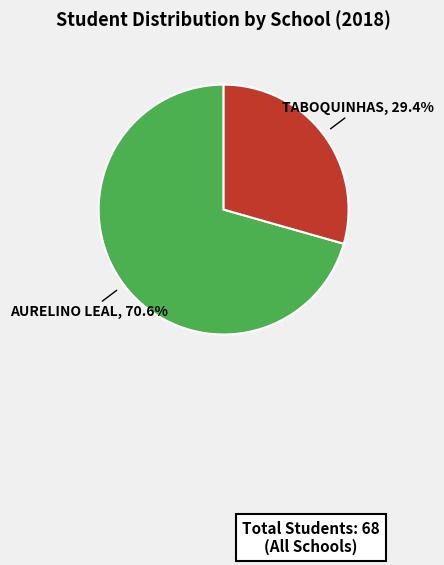

To the nearest percent, what is the difference between the largest and smallest slice percentages?

41%